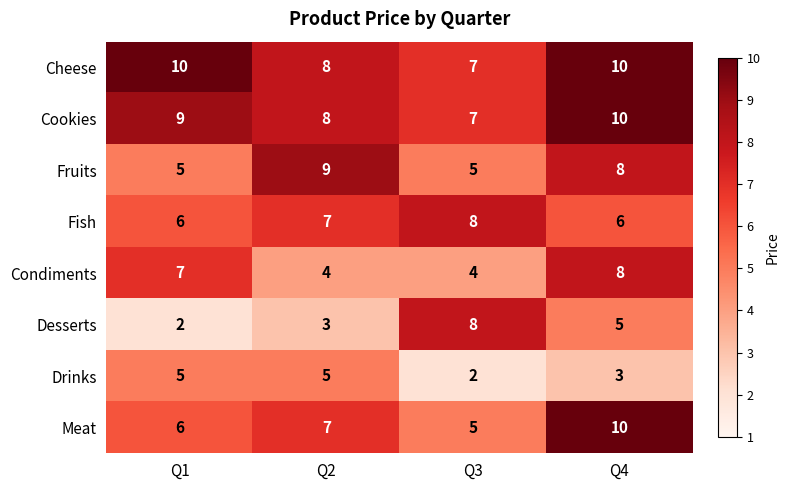

Read the Condiments value at Q3.

4